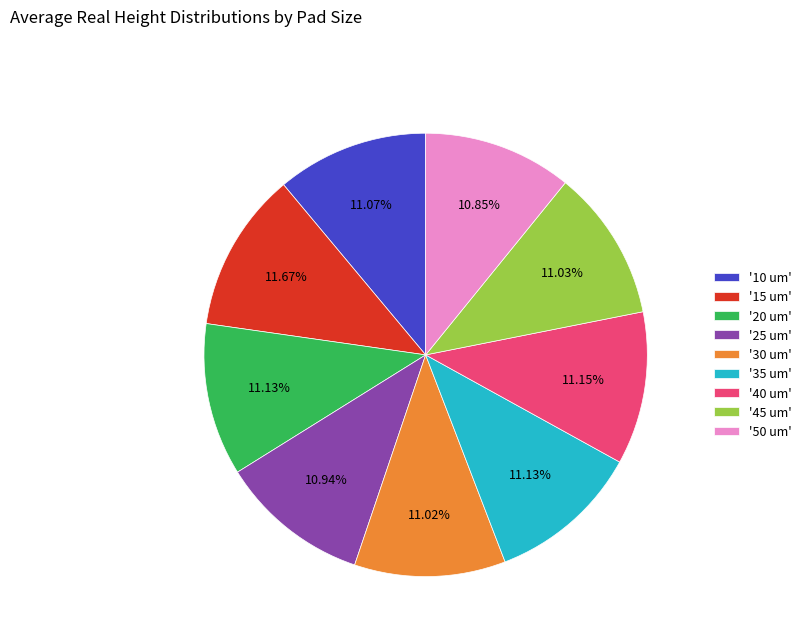

Approximately how many times larger is the value at '40 um' compared to '30 um'?

1.0